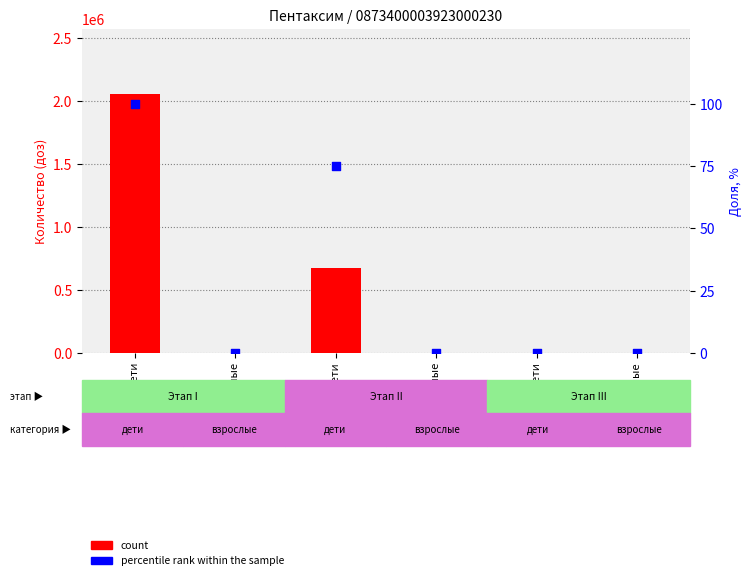

At how many categories does at least one series exceed 1737976?

1